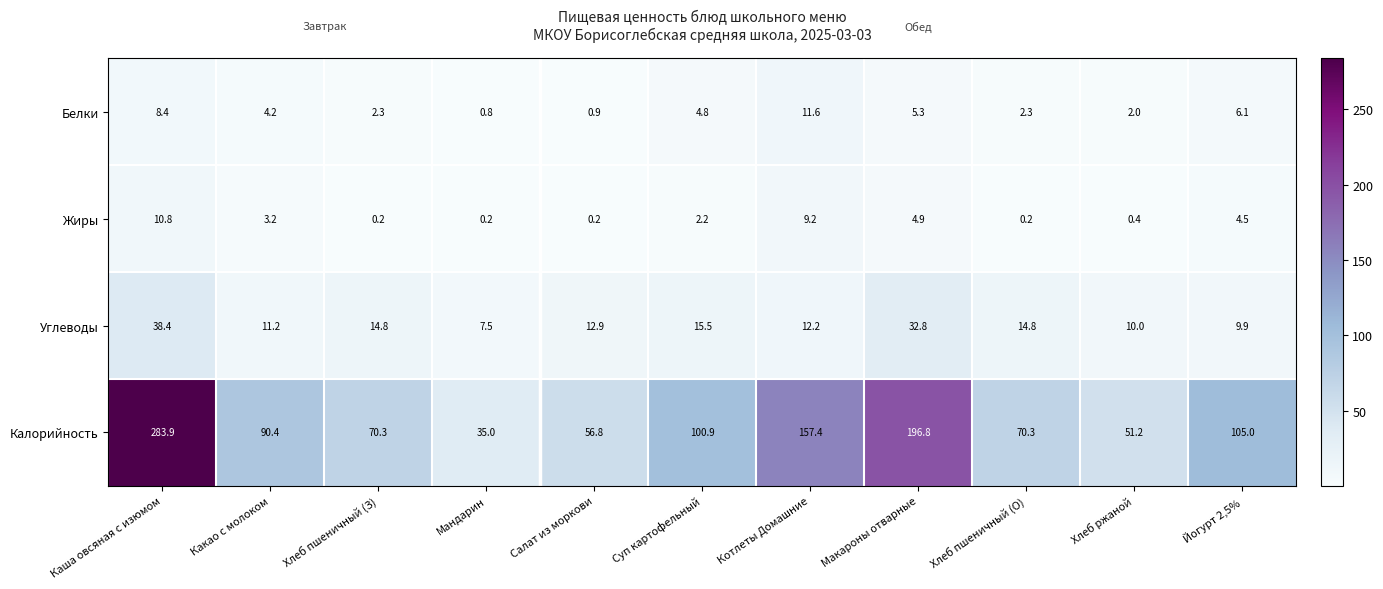

What is the spread (max minus min) of values at Хлеб ржаной?

50.8